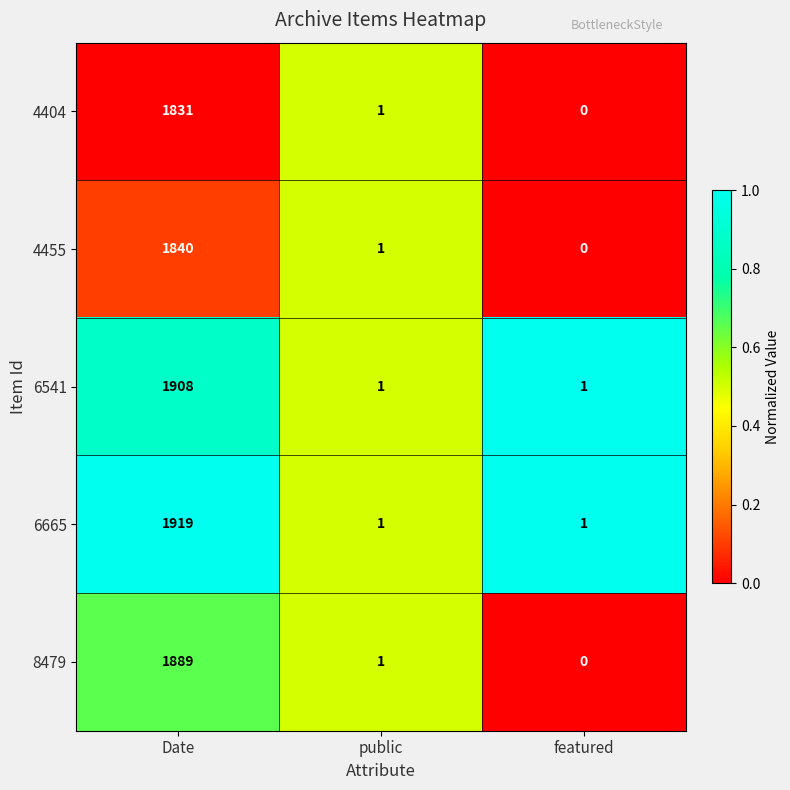

At which category is the sum across all series the highest?

Date